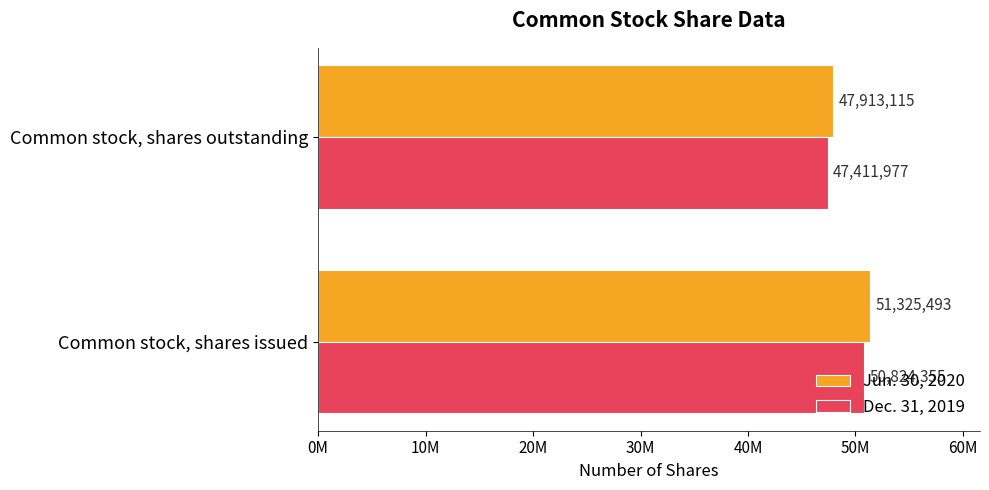

What are all the series names shown in the legend?

Jun. 30, 2020, Dec. 31, 2019